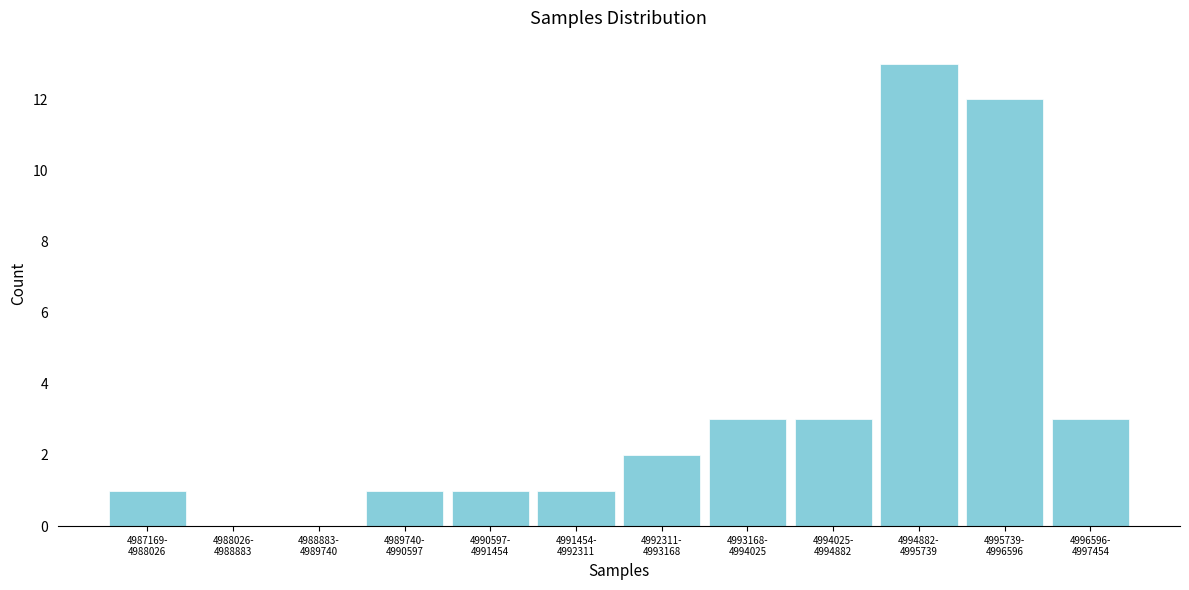

What is the sum of all values?

40